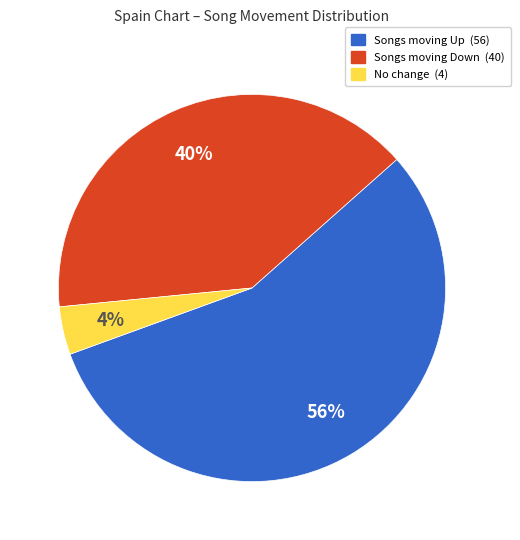

How many segments does this pie chart have?

3